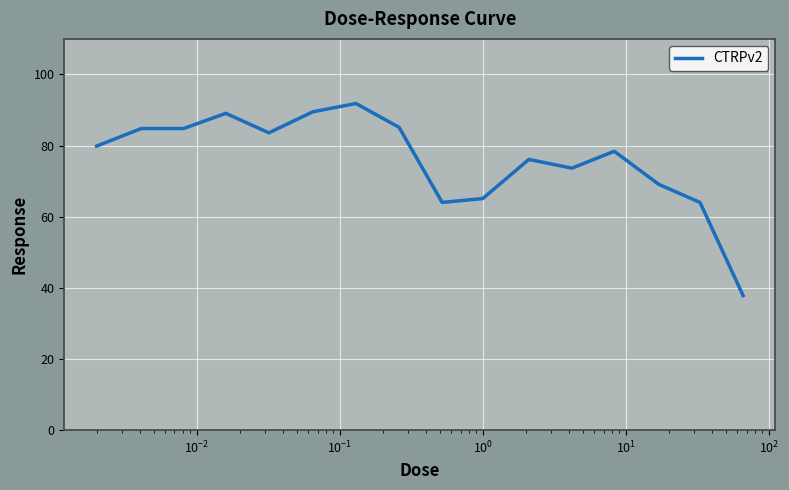

What is the difference between the maximum and minimum values?

54.0